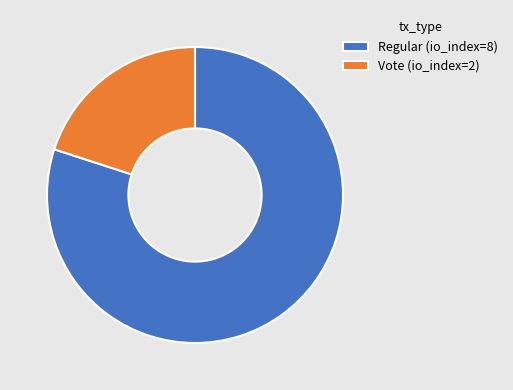

What is the ratio of the value at Regular (io_index=8) to the value at Vote (io_index=2)?

4.0